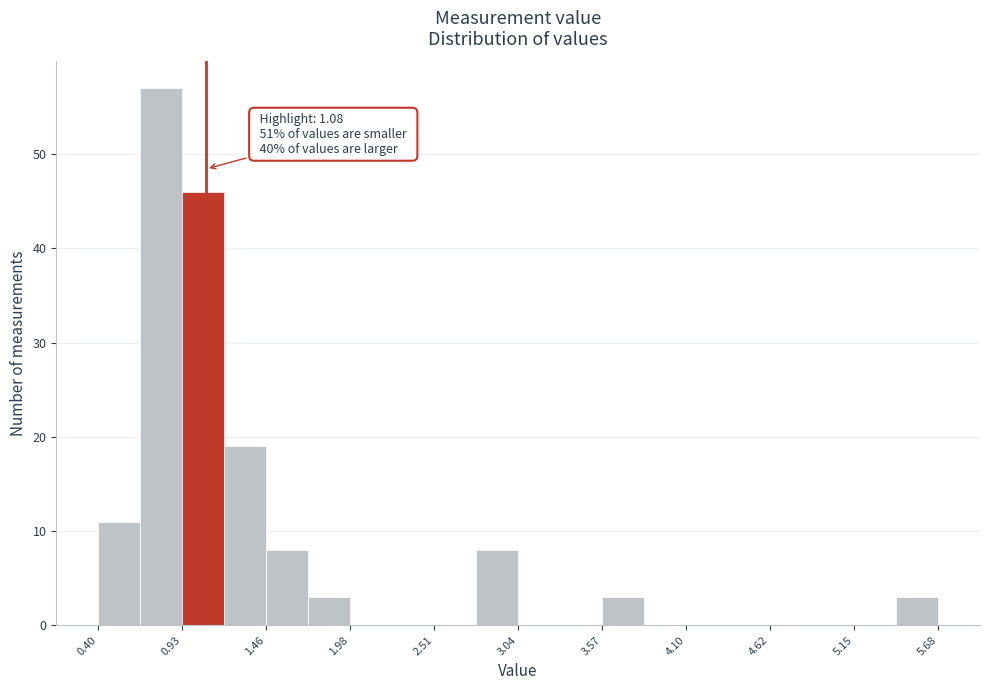

Read against the x-axis, roughly where is the centre of the tallest bar?

0.8